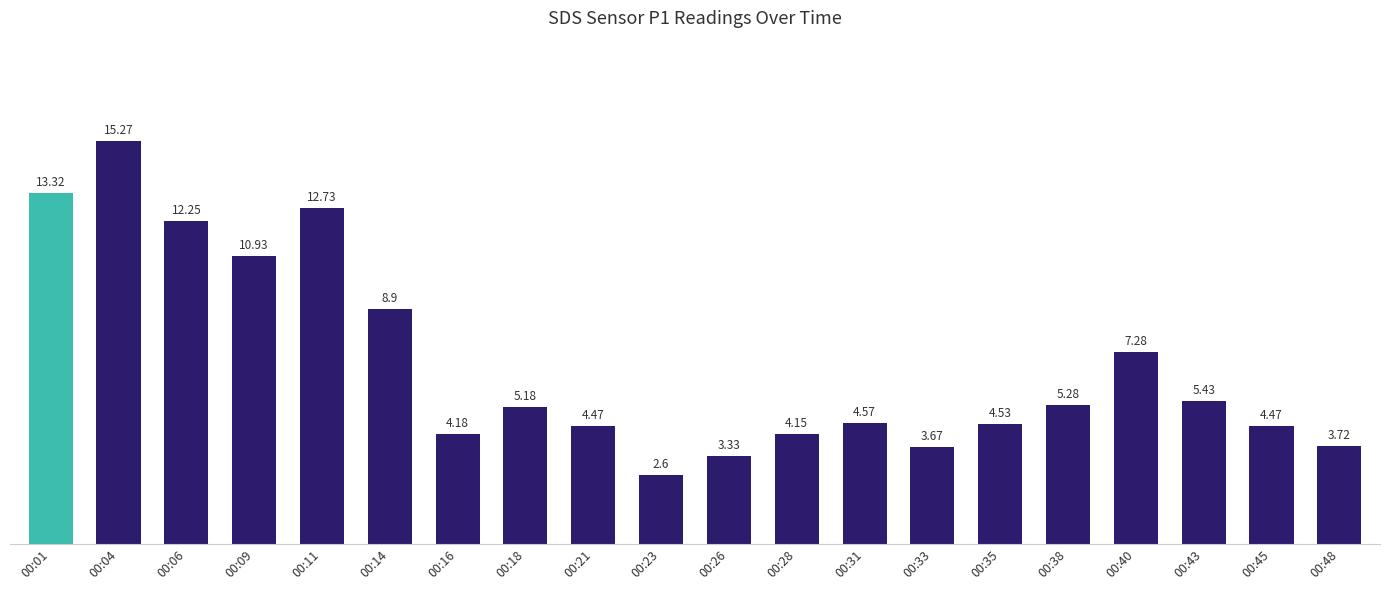

What is the sum of the values at 00:11 and 00:01?

26.1